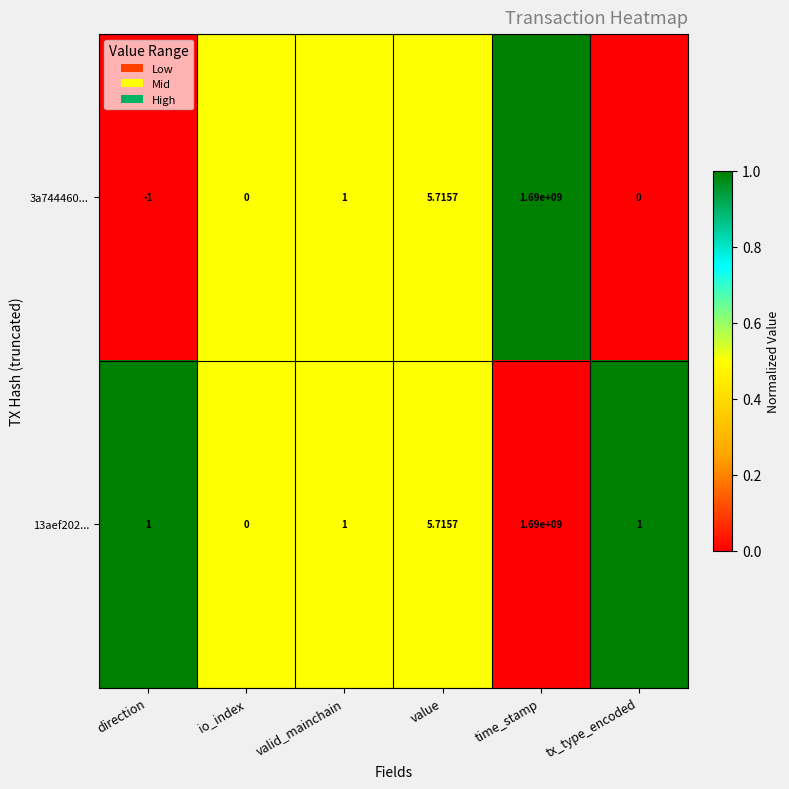

Which series has the widest spread of values?

3a744460...